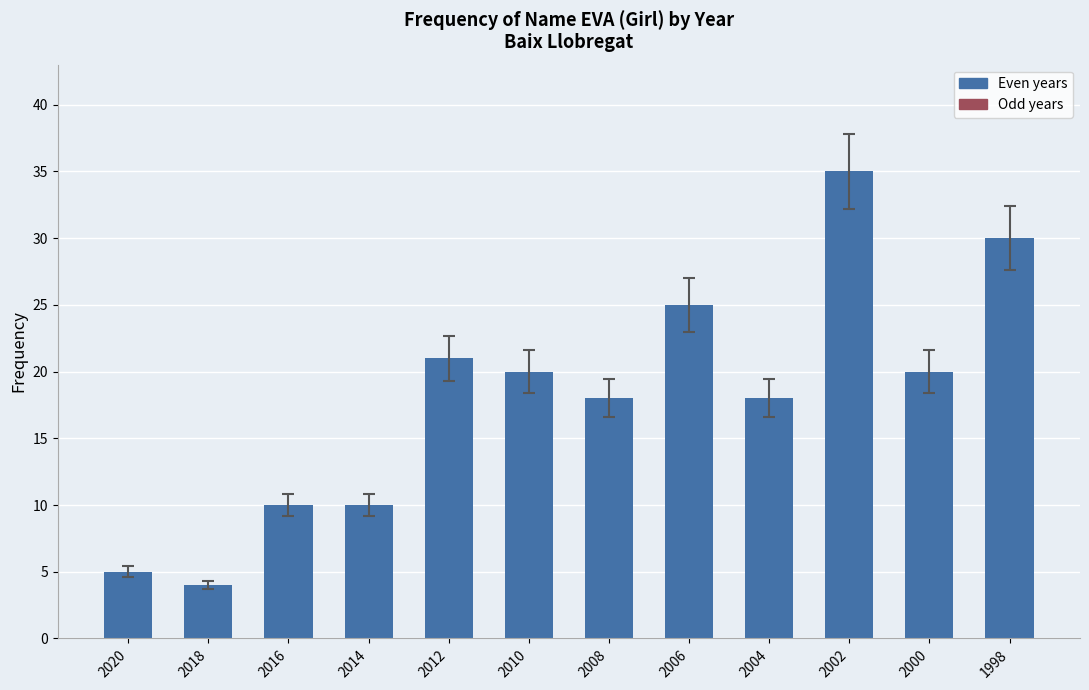

What is the maximum value shown in the chart?

35